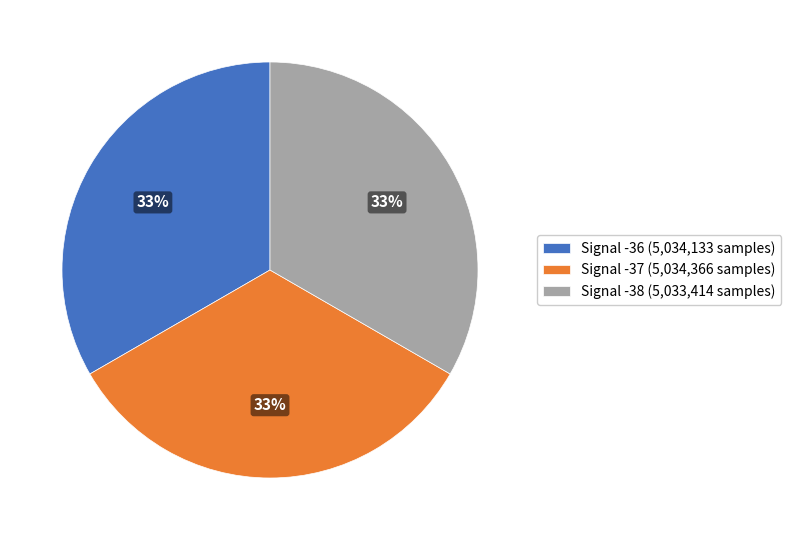

To the nearest percent, what is the combined percentage of Signal -36 and Signal -38?

67%